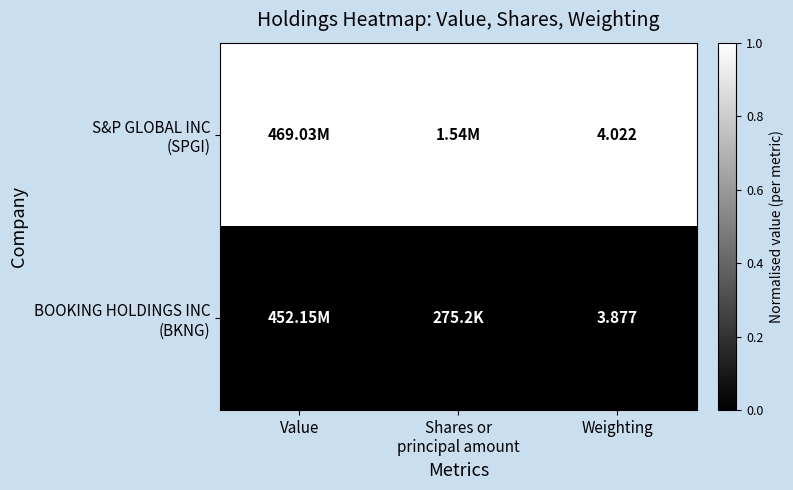

Is the value of S&P GLOBAL INC (SPGI) at Shares or principal amount greater than the value of BOOKING HOLDINGS INC (BKNG) at Value?

Yes